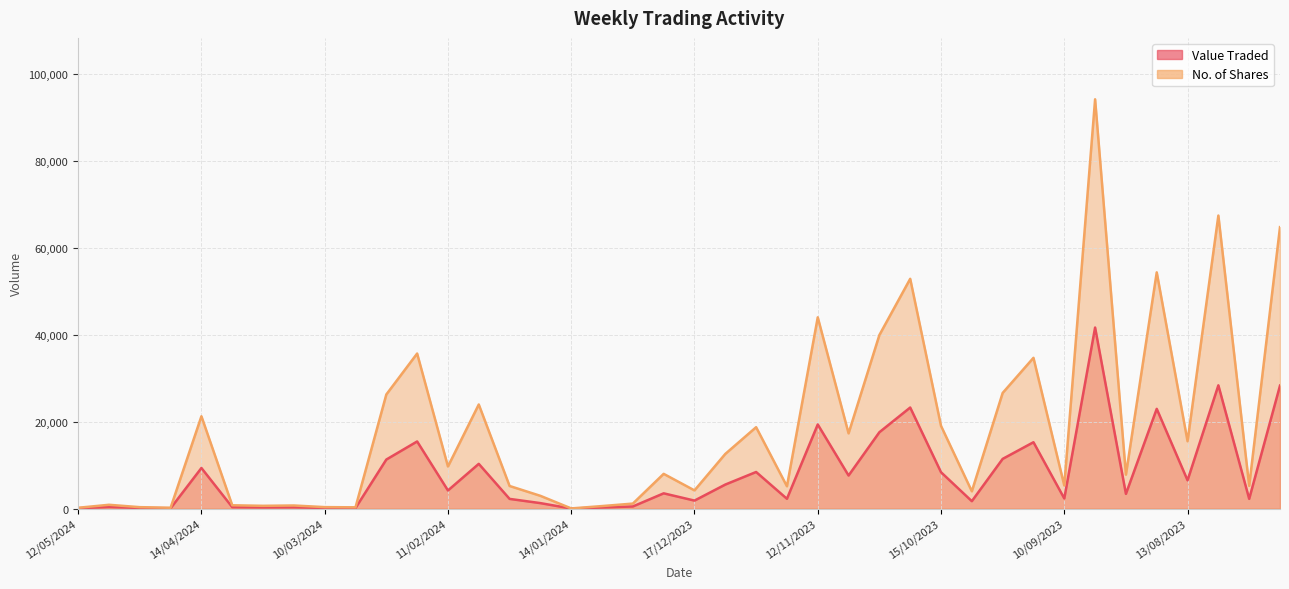

Reading left to right, what are all the values shown in this chart?

Value Traded: 12/05/2024=88	05/05/2024=387	28/04/2024=150	21/04/2024=89	14/04/2024=9357	07/04/2024=341	24/03/2024=286	17/03/2024=312	10/03/2024=151	03/03/2024=132	25/02/2024=11303	18/02/2024=15468	11/02/2024=4185	04/02/2024=10313	28/01/2024=2244	21/01/2024=1271	14/01/2024=21	07/01/2024=259	31/12/2023=501	24/12/2023=3524	17/12/2023=1852	10/12/2023=5544	03/12/2023=8438	19/11/2023=2266	12/11/2023=19382	05/11/2023=7628	29/10/2023=17593	22/10/2023=23280	15/10/2023=8384	08/10/2023=1716	01/10/2023=11454	17/09/2023=15291	10/09/2023=2342	03/09/2023=41697	27/08/2023=3403	20/08/2023=22976	13/08/2023=6516	06/08/2023=28397	30/07/2023=2256	23/07/2023=28330
No. of Shares: 12/05/2024=200	05/05/2024=887	28/04/2024=340	21/04/2024=206	14/04/2024=21269	07/04/2024=775	24/03/2024=650	17/03/2024=725	10/03/2024=350	03/03/2024=300	25/02/2024=26285	18/02/2024=35713	11/02/2024=9705	04/02/2024=23983	28/01/2024=5218	21/01/2024=2948	14/01/2024=48	07/01/2024=590	31/12/2023=1164	24/12/2023=8009	17/12/2023=4200	10/12/2023=12600	03/12/2023=18750	19/11/2023=5150	12/11/2023=44050	05/11/2023=17337	29/10/2023=39973	22/10/2023=52919	15/10/2023=19054	08/10/2023=3990	01/10/2023=26636	17/09/2023=34725	10/09/2023=5322	03/09/2023=94252	27/08/2023=7828	20/08/2023=54406	13/08/2023=15514	06/08/2023=67484	30/07/2023=5248	23/07/2023=64813